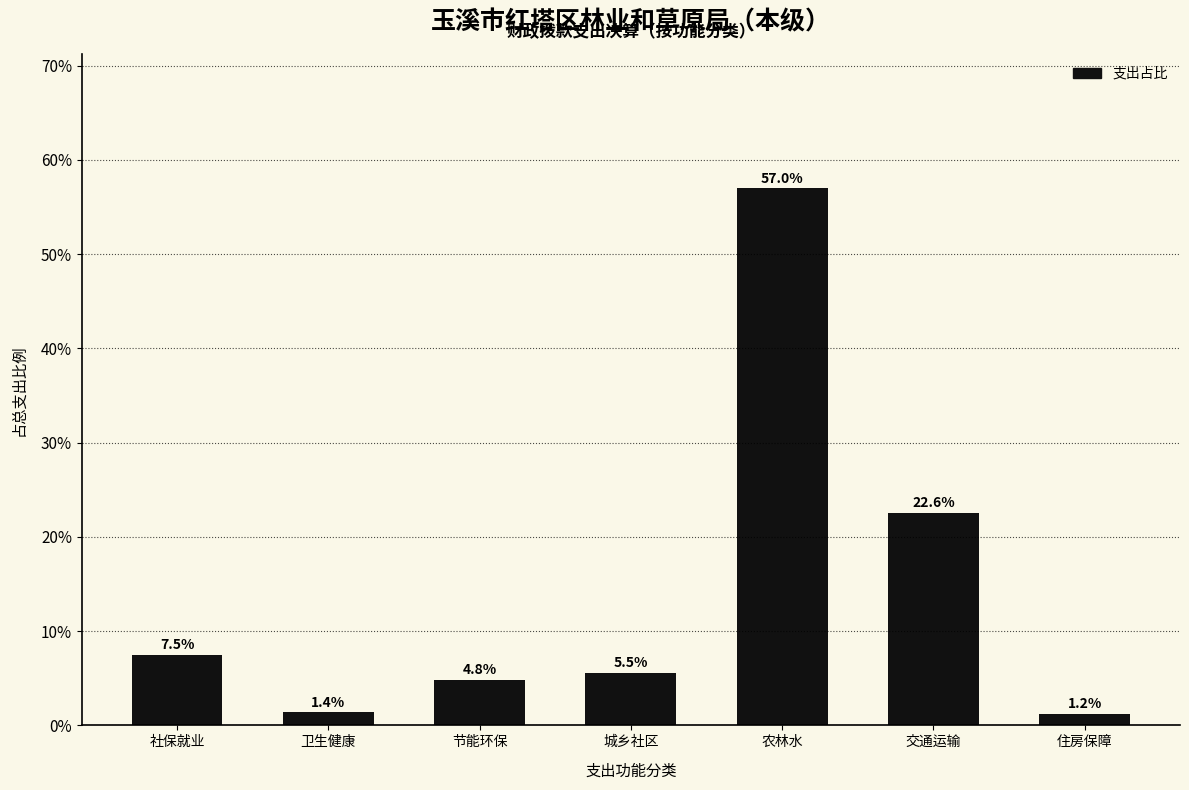

Reading left to right, transcribe all the data shown in this chart.

社保就业=7.5	卫生健康=1.4	节能环保=4.8	城乡社区=5.5	农林水=57.0	交通运输=22.6	住房保障=1.2